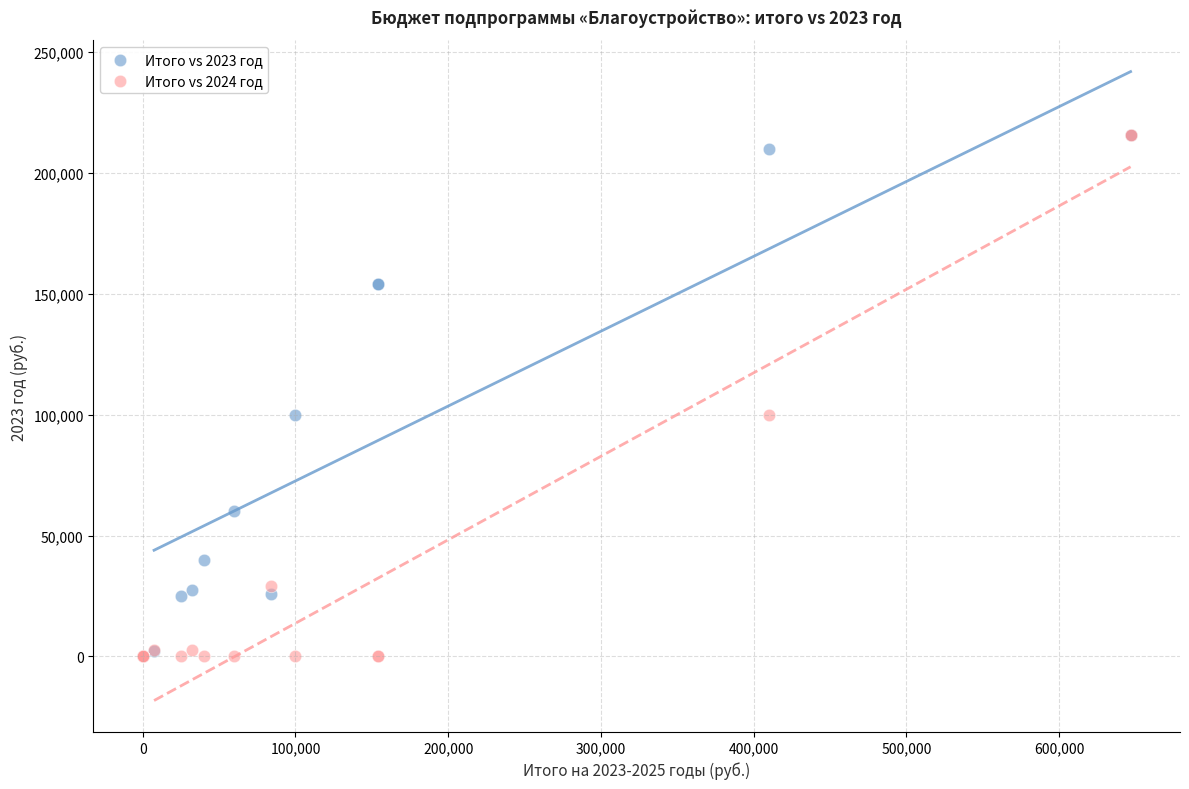

What are all the series names shown in the legend?

Итого vs 2023 год, Итого vs 2024 год